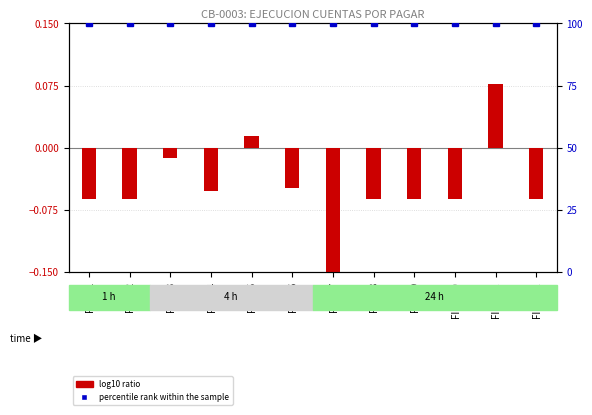

Which series has the largest total across all categories?

percentile rank within the sample